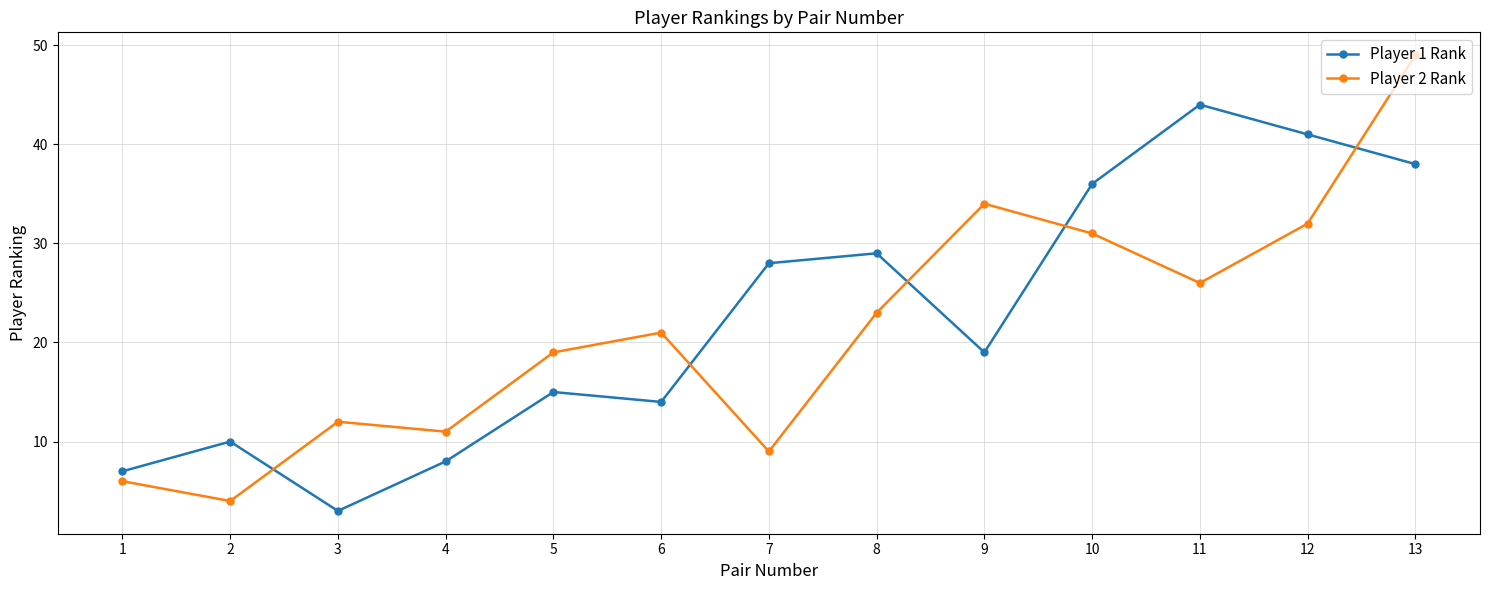

What is the smallest value displayed?

3